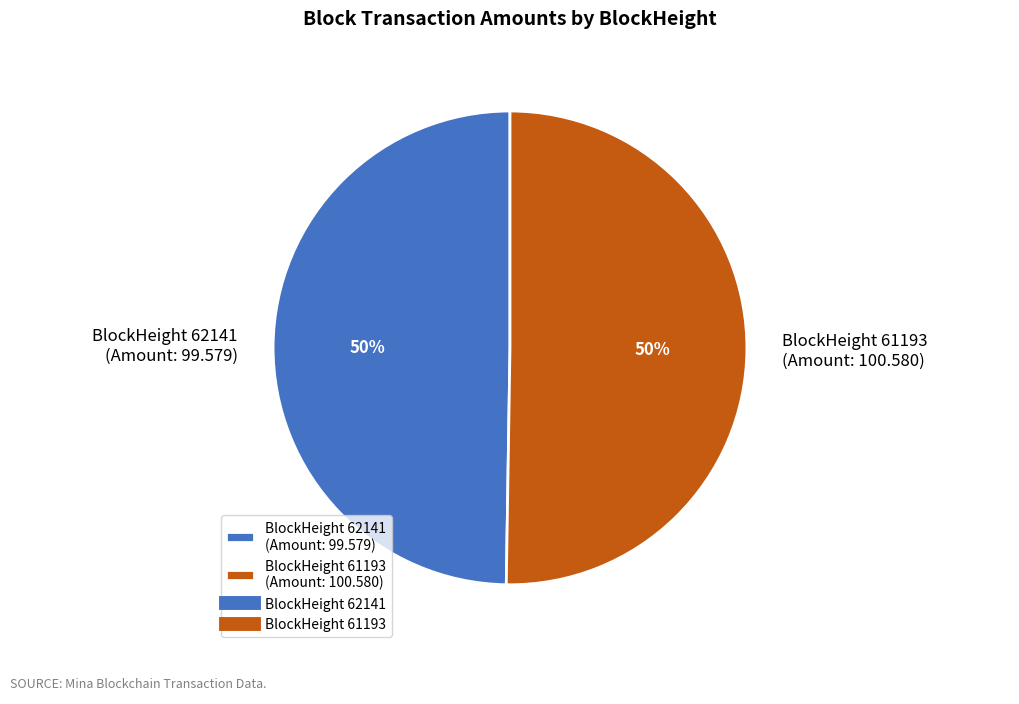

Approximately how many times larger is the value at BlockHeight 62141 (Amount: 99.579) compared to BlockHeight 61193 (Amount: 100.580)?

1.0